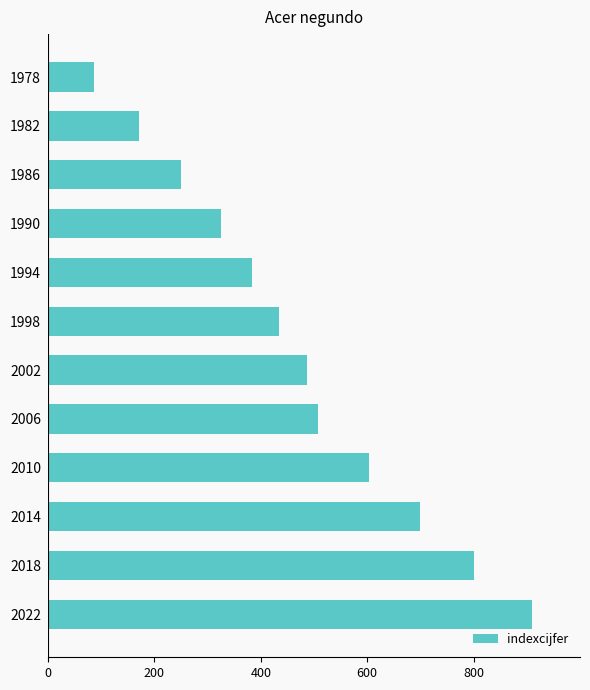

What is the change in value from 1982 to 2018?

+628